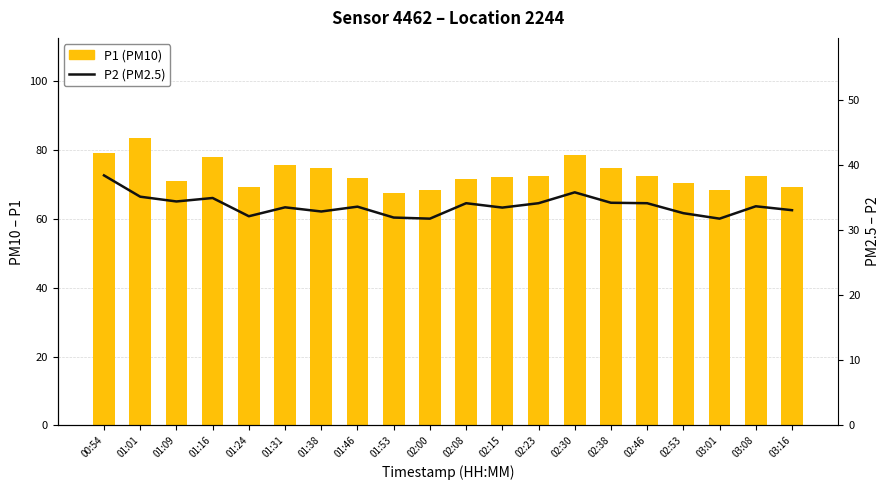

What is the total value across all series at 01:16?

112.9